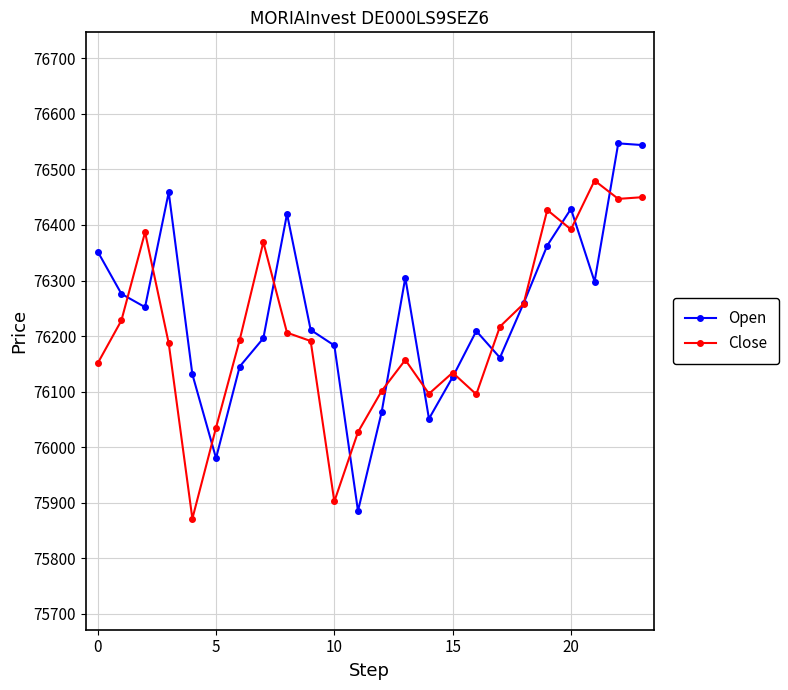

What is the value of the Open point at the 5th from the left?

76131